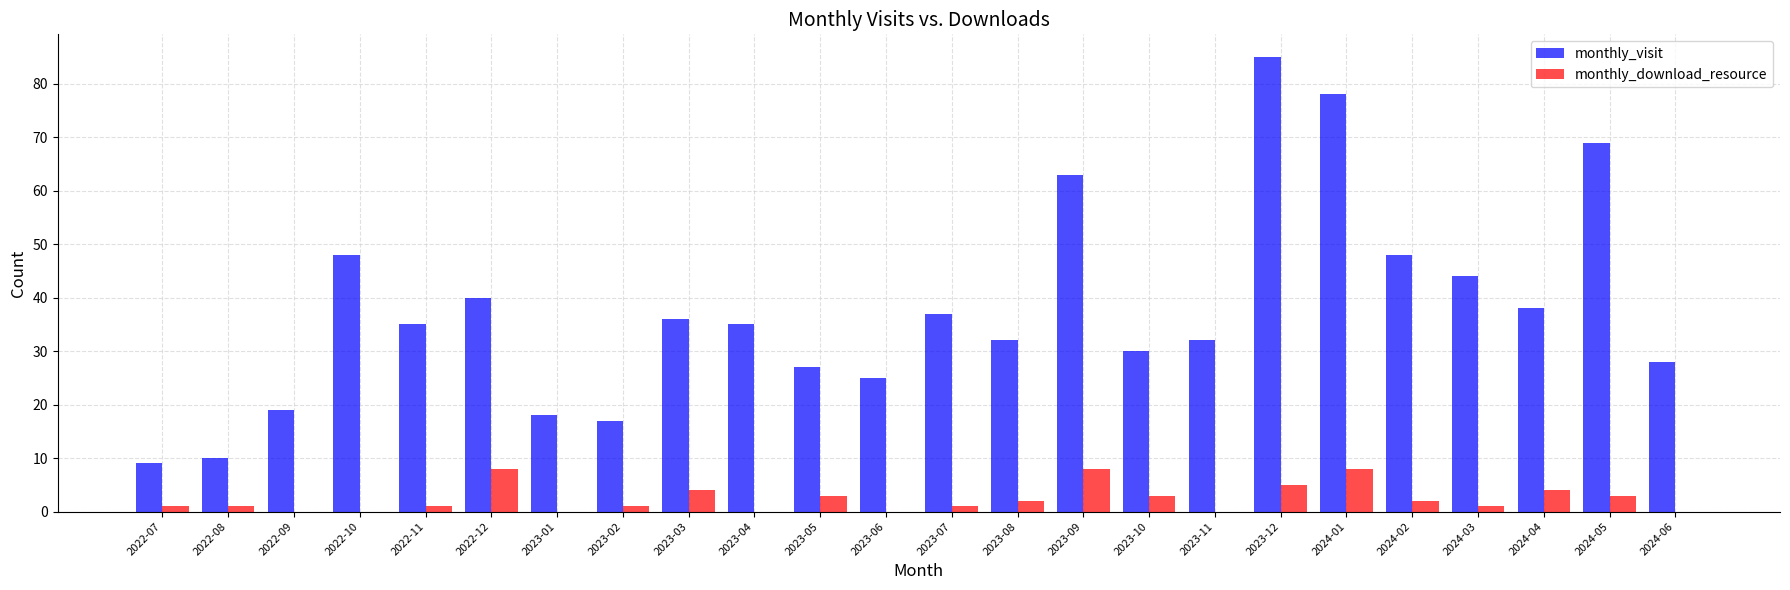

What is the sum of all monthly_download_resource values?

56